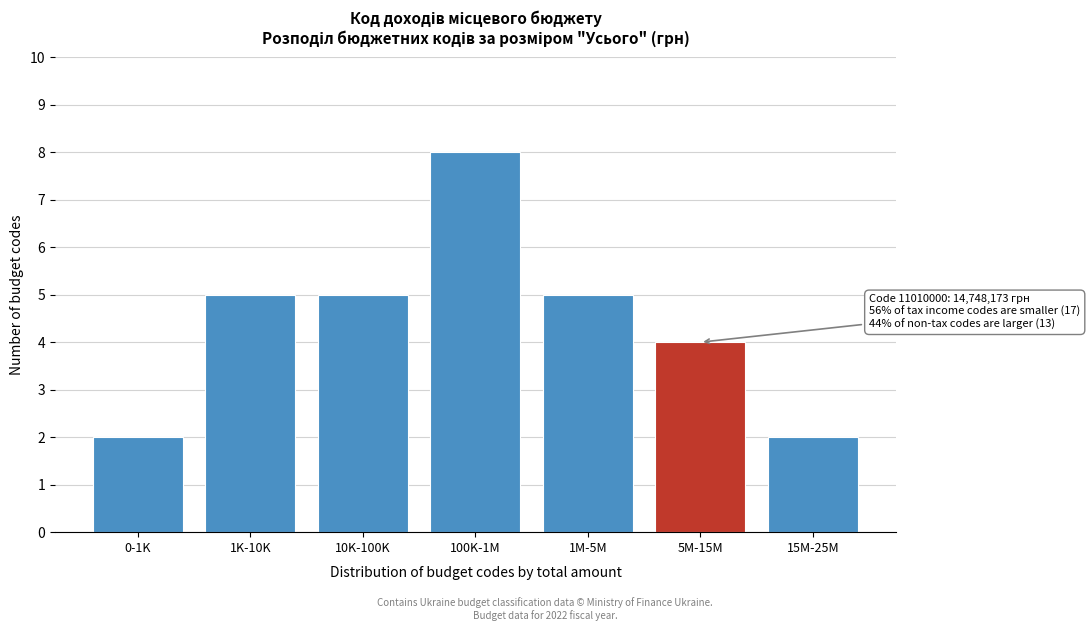

Reading left to right, transcribe all the data shown in this chart.

2	5	5	8	5	4	2